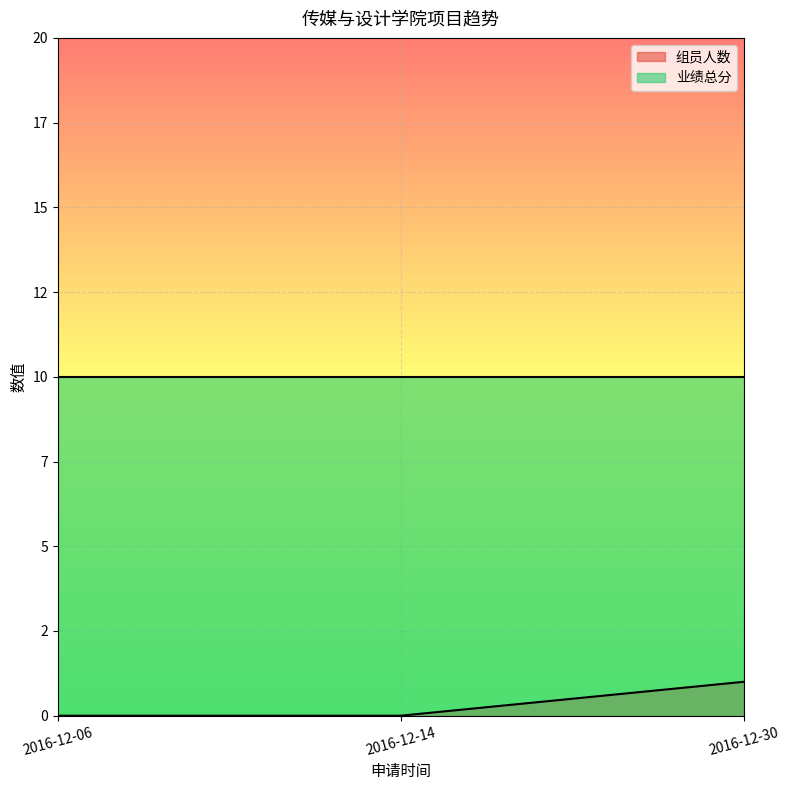

Count the number of values greater than 0.

1